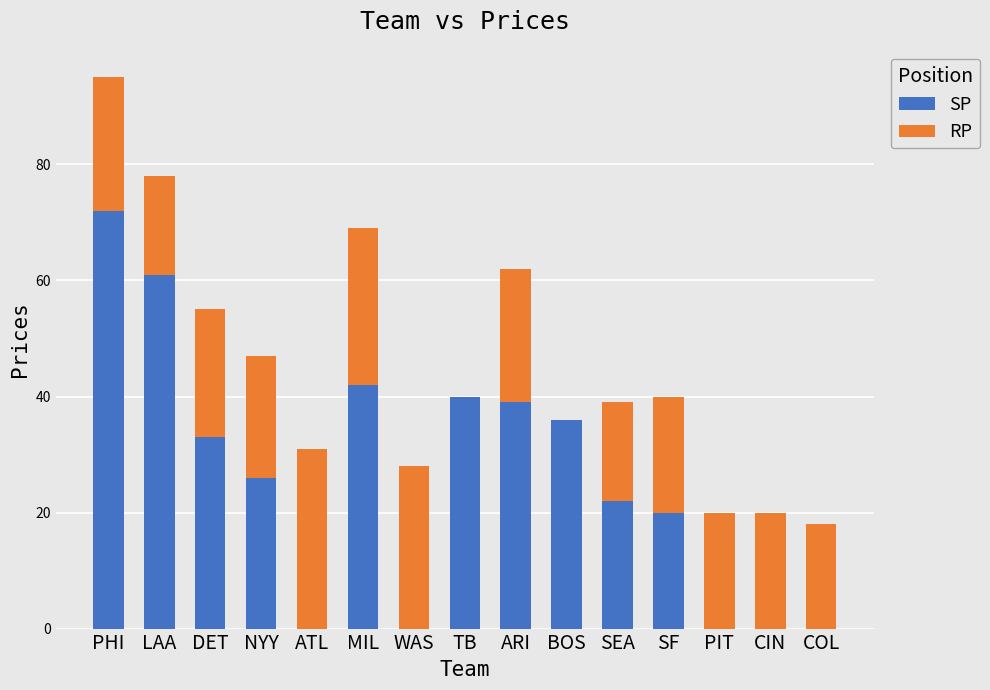

What is the total value across all series at LAA?

78